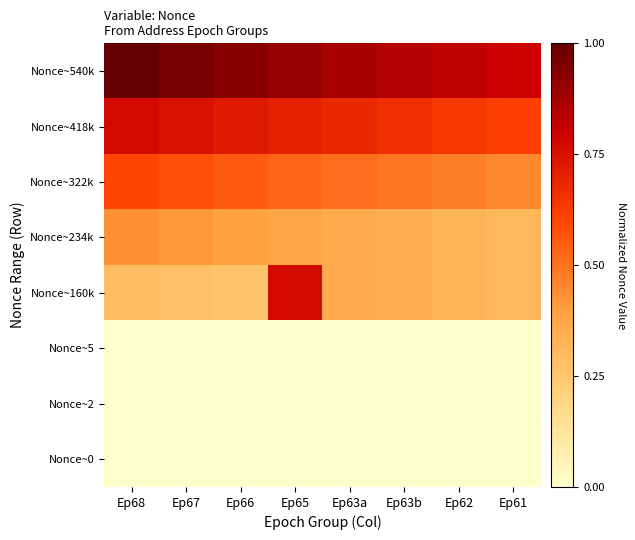

Reading left to right, list all the values displayed in this chart.

Nonce~540k: Ep68=1.0	Ep67=1.0	Ep66=0.9	Ep65=0.9	Ep63a=0.9	Ep63b=0.8	Ep62=0.8	Ep61=0.8
Nonce~418k: Ep68=0.8	Ep67=0.7	Ep66=0.7	Ep65=0.7	Ep63a=0.7	Ep63b=0.7	Ep62=0.6	Ep61=0.6
Nonce~322k: Ep68=0.6	Ep67=0.6	Ep66=0.6	Ep65=0.5	Ep63a=0.5	Ep63b=0.5	Ep62=0.5	Ep61=0.5
Nonce~234k: Ep68=0.4	Ep67=0.4	Ep66=0.4	Ep65=0.4	Ep63a=0.4	Ep63b=0.3	Ep62=0.3	Ep61=0.3
Nonce~160k: Ep68=0.3	Ep67=0.3	Ep66=0.3	Ep65=0.8	Ep63a=0.4	Ep63b=0.3	Ep62=0.3	Ep61=0.3
Nonce~5: Ep68=0.0	Ep67=0.0	Ep66=0.0	Ep65=0.0	Ep63a=0.0	Ep63b=0.0	Ep62=0.0	Ep61=0.0
Nonce~2: Ep68=0.0	Ep67=0.0	Ep66=0.0	Ep65=0.0	Ep63a=0.0	Ep63b=0.0	Ep62=0.0	Ep61=0.0
Nonce~0: Ep68=0.0	Ep67=0.0	Ep66=0.0	Ep65=0.0	Ep63a=0.0	Ep63b=0.0	Ep62=0.0	Ep61=0.0